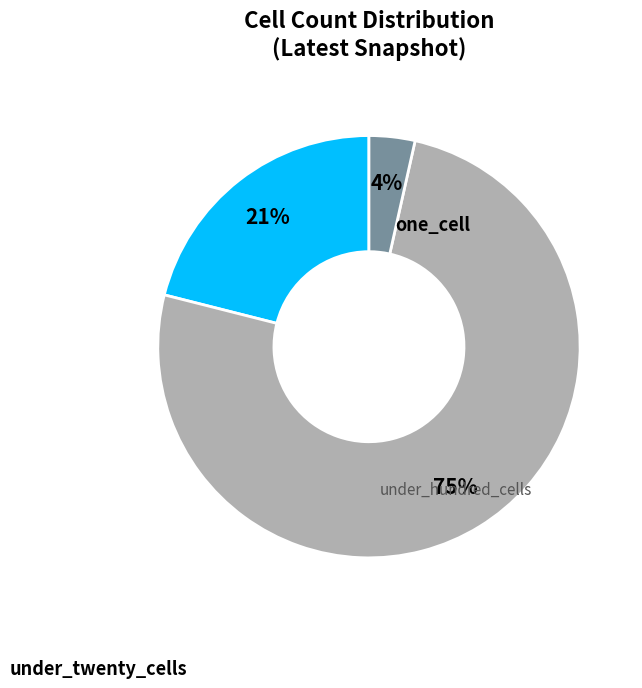

Is there a majority slice in this chart?

Yes